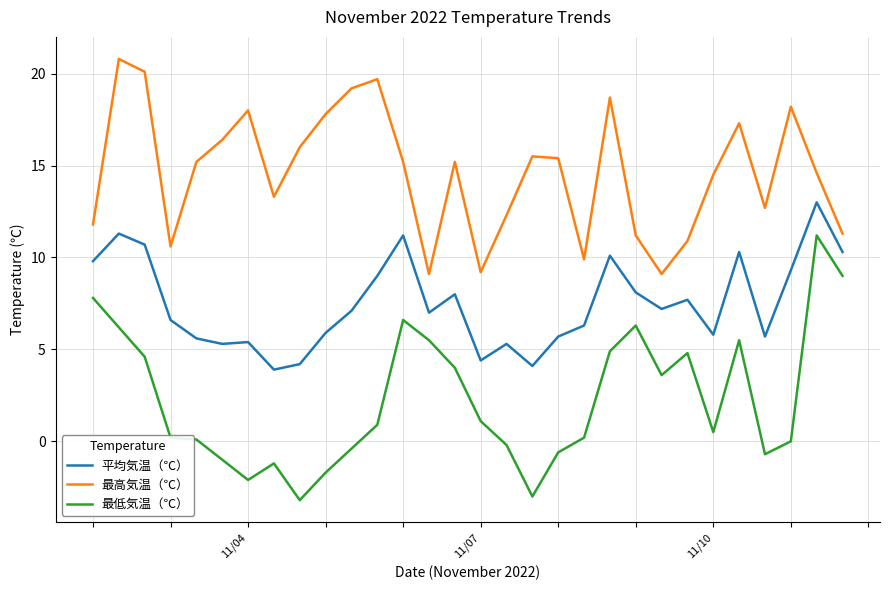

Which series has the largest range (max minus min)?

最低気温（℃）